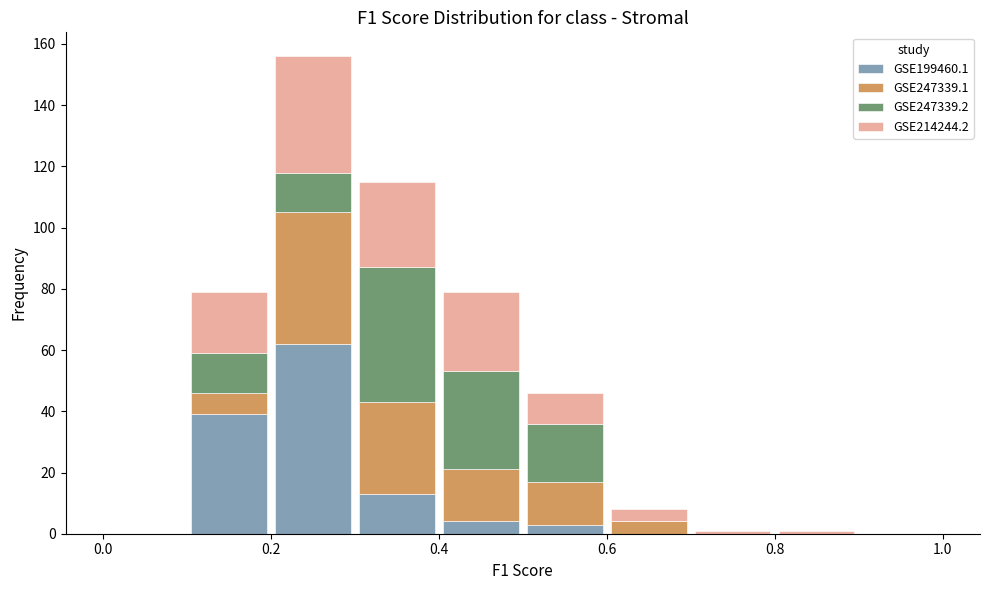

Which range on the x-axis has the tallest stacked bar (by total height)?

0.2 to 0.3